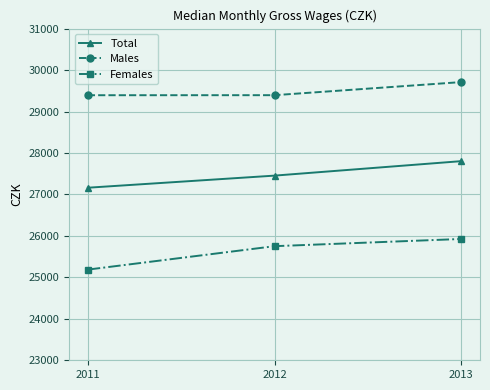

Which series changed the most between 2011 and 2012?

Females